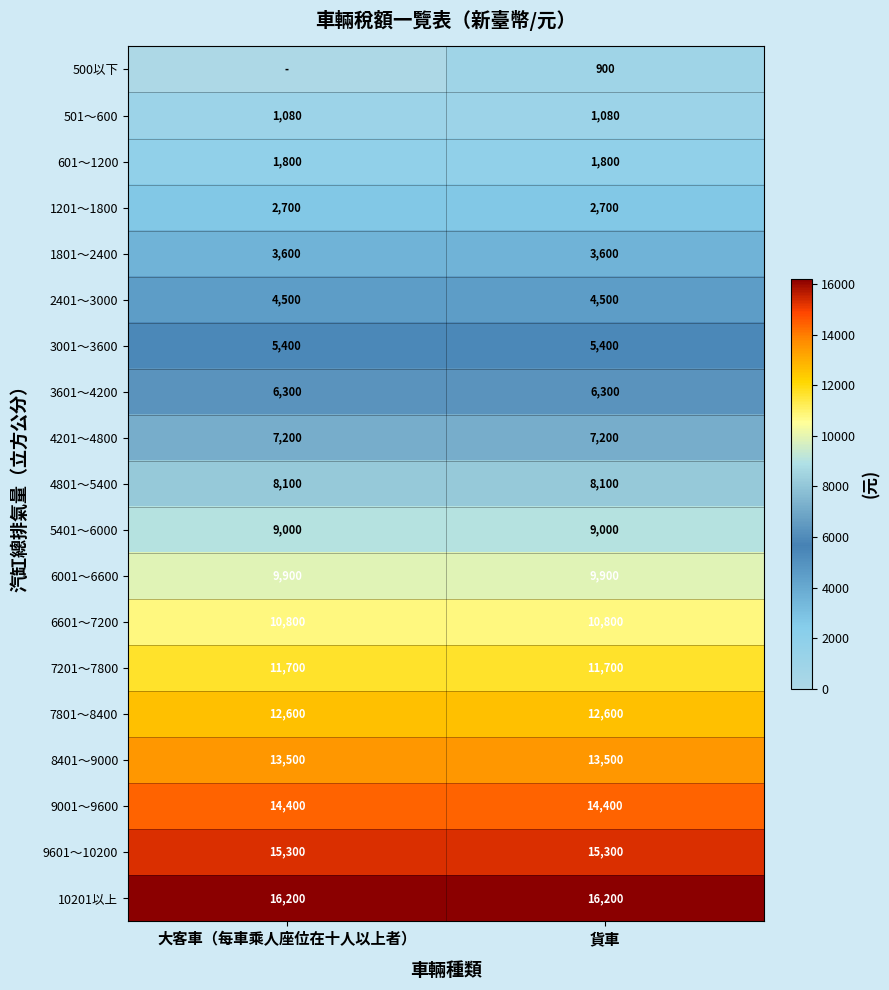

The value of 7201～7800 at 大客車（每車乘人座位在十人以上者） is 11700. True or false?

True